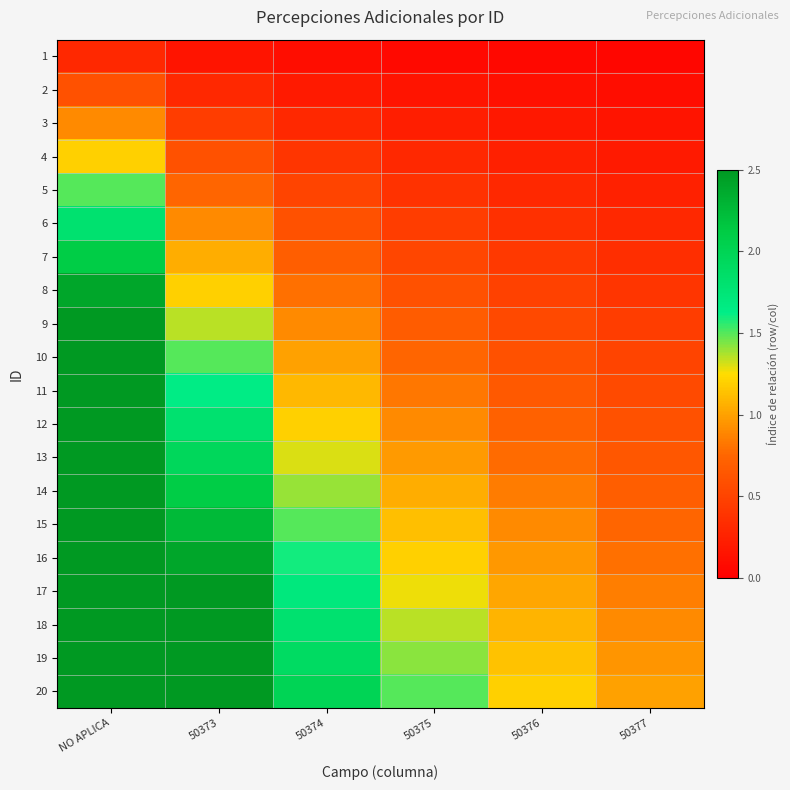

What is the spread (max minus min) of values at 50377?

0.9